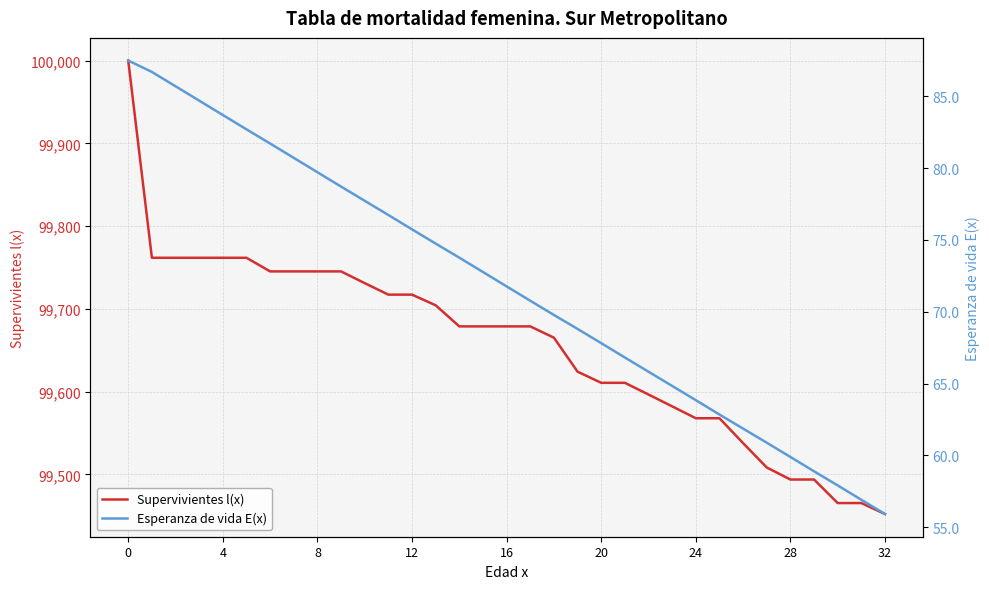

What is the lowest value of the Supervivientes l(x) series?

99452.2